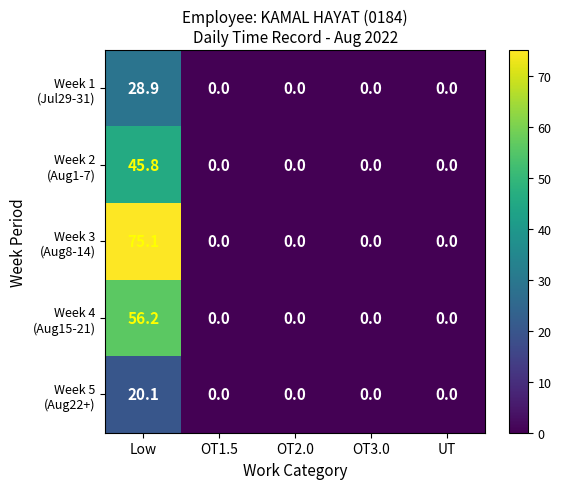

Count the number of data series in this chart.

5